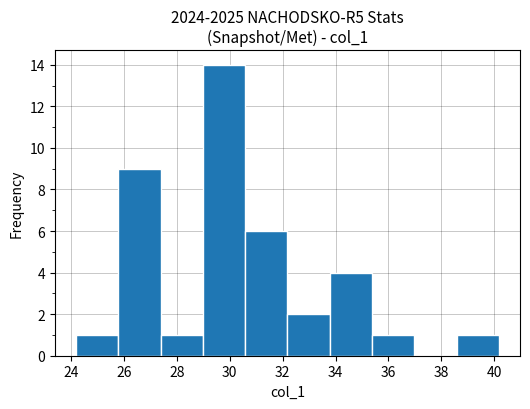

Reading left to right, list every bar in this chart as the range it spans on the x-axis followed by its height. Neither the bar edges nor the heights are printed on the chart, so give them approximately, as read against the axes.

24.2 to 25.8: 1
25.8 to 27.4: 9
27.4 to 29.0: 1
29.0 to 30.6: 14
30.6 to 32.2: 6
32.2 to 33.8: 2
33.8 to 35.4: 4
35.4 to 37.0: 1
37.0 to 38.6: 0
38.6 to 40.2: 1